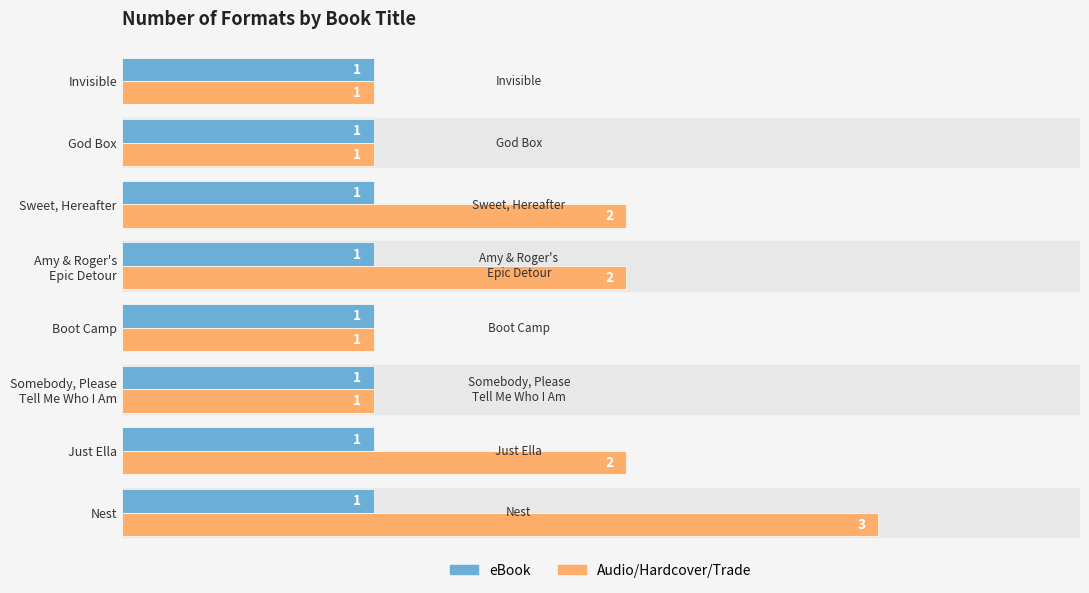

Which series has the largest total across all categories?

Audio/Hardcover/Trade